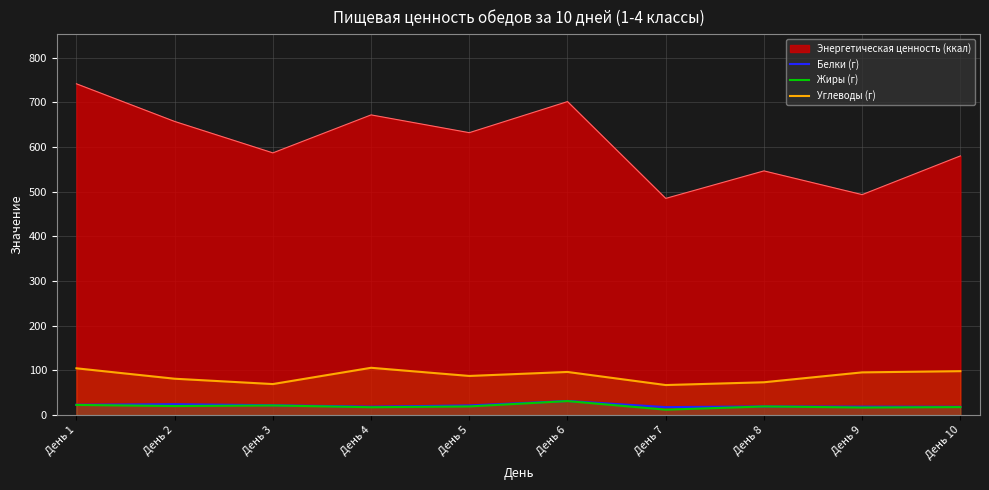

True or false: Белки (г) and Энергетическая ценность (ккал) cross at least once.

False